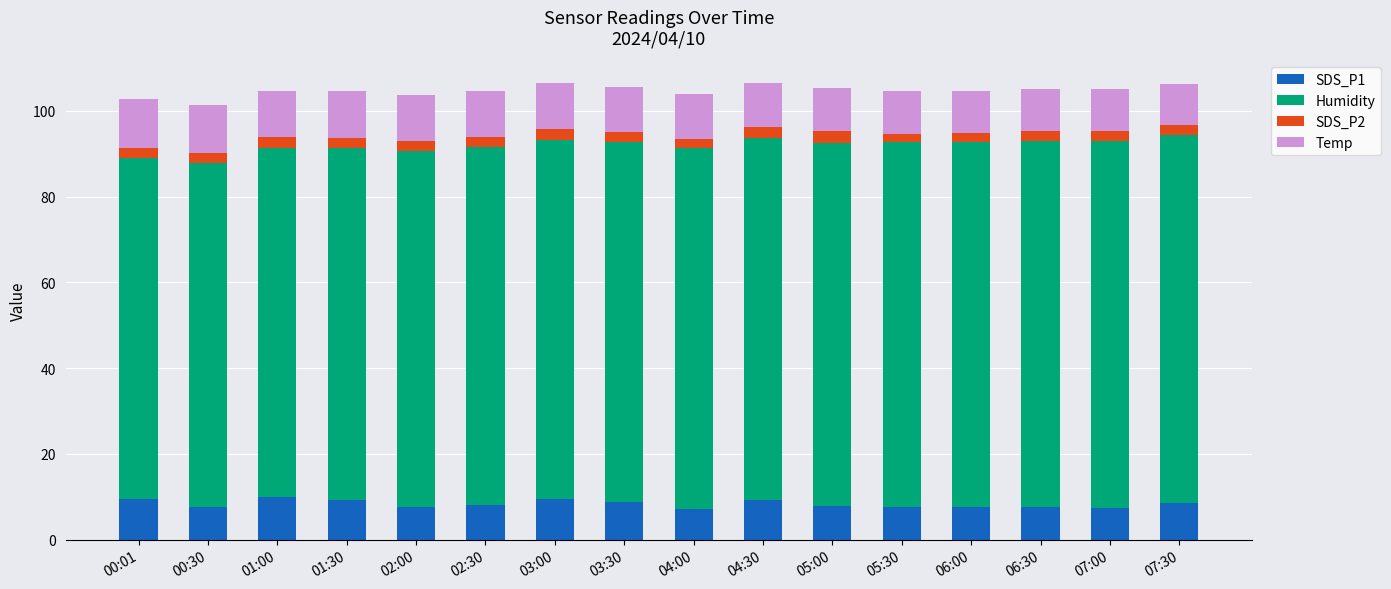

How many bars are there in total?

16